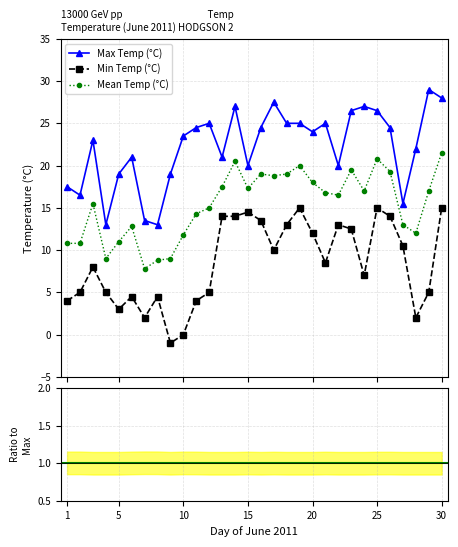

The value of Min Temp (°C) at 20 is 7.9. True or false?

False